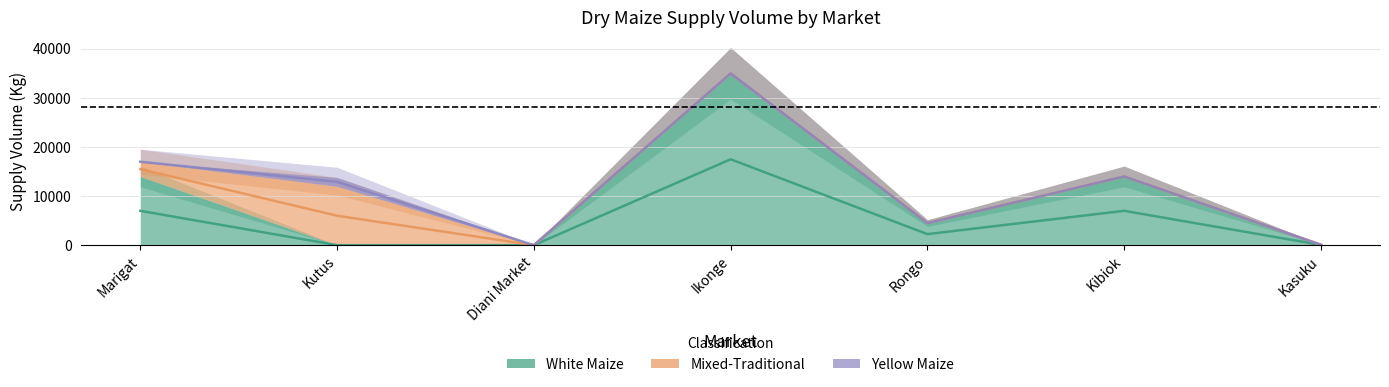

Which has a higher value, Kutus or Kasuku?

Kasuku